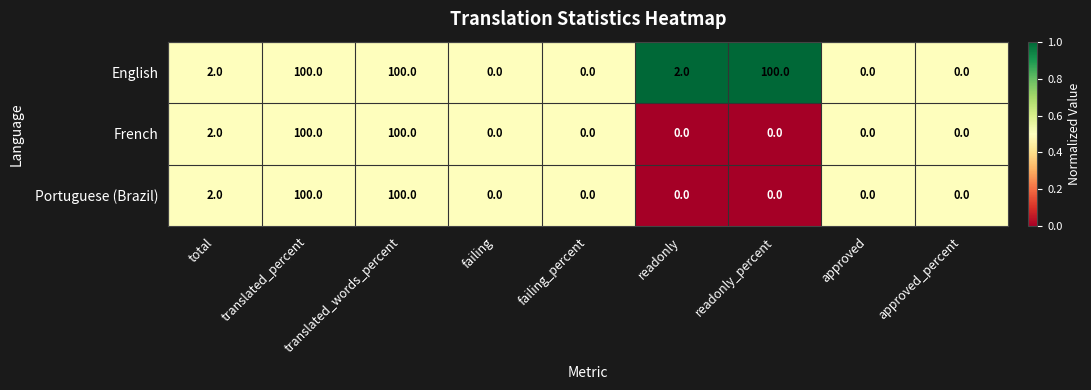

The value of Portuguese (Brazil) at translated_percent is 42. True or false?

False